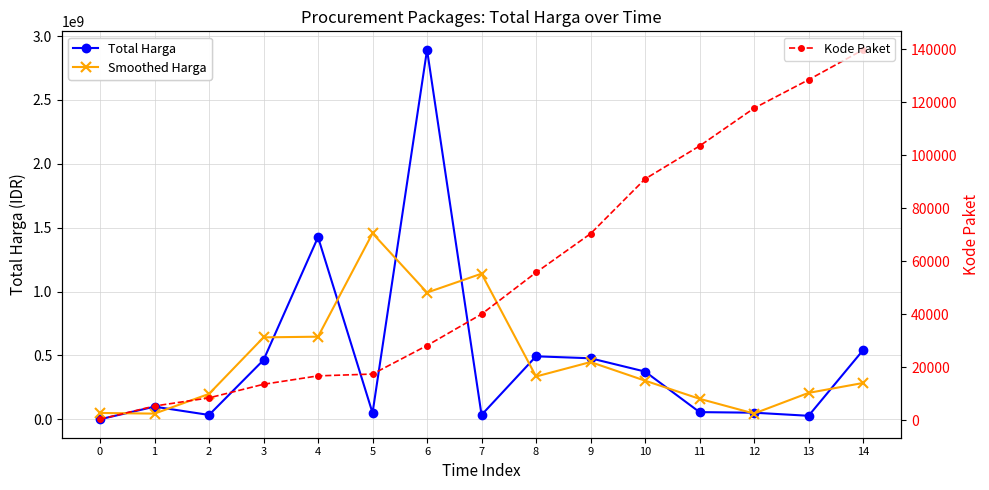

The value of Kode Paket at 9 is 70453.0. True or false?

True